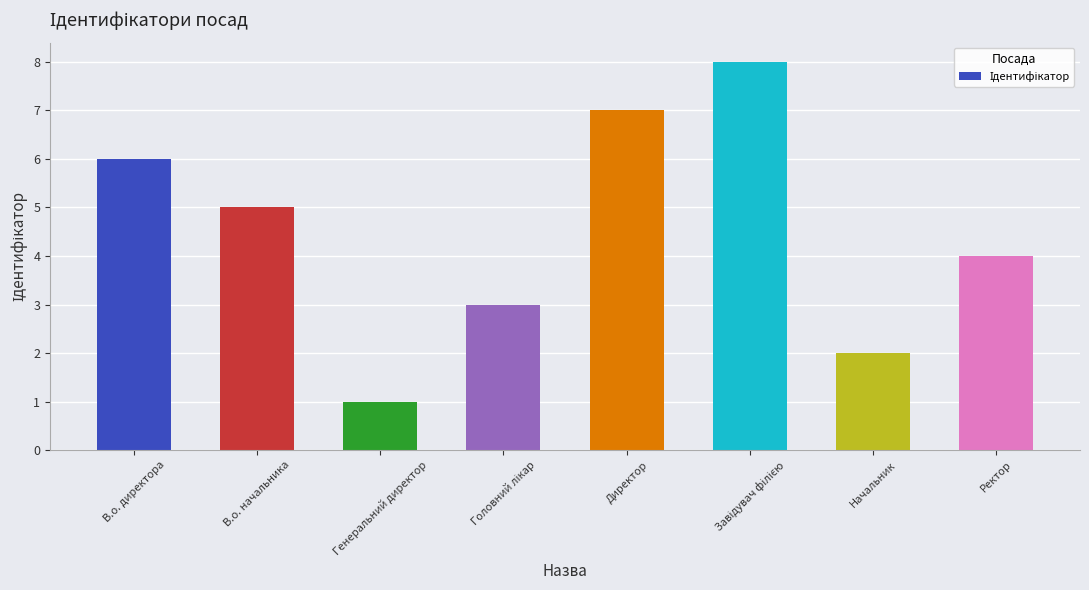

Reading right to left, extract all data points from this chart.

4	2	8	7	3	1	5	6